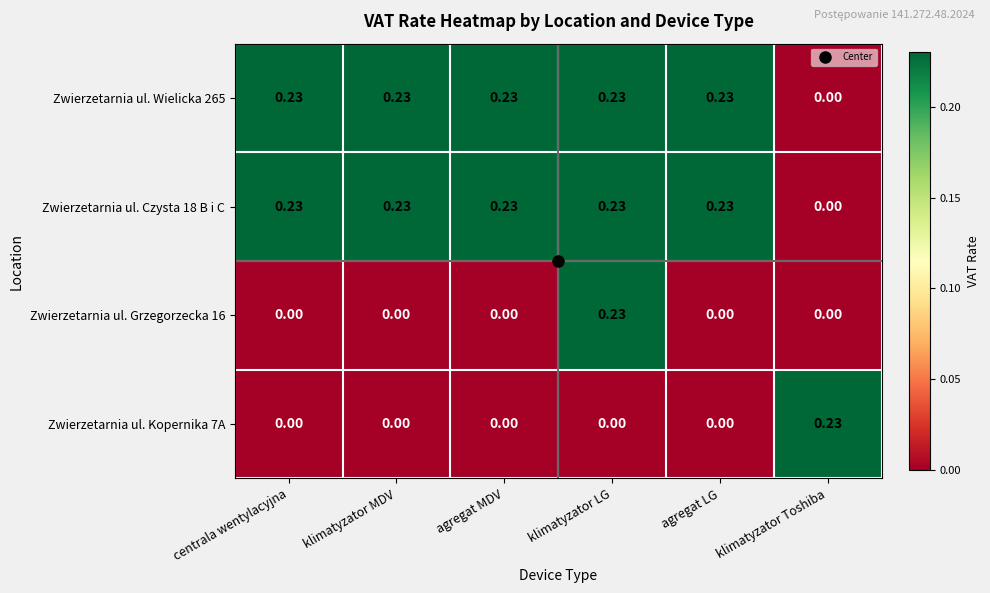

How many categories are shown in the chart?

6